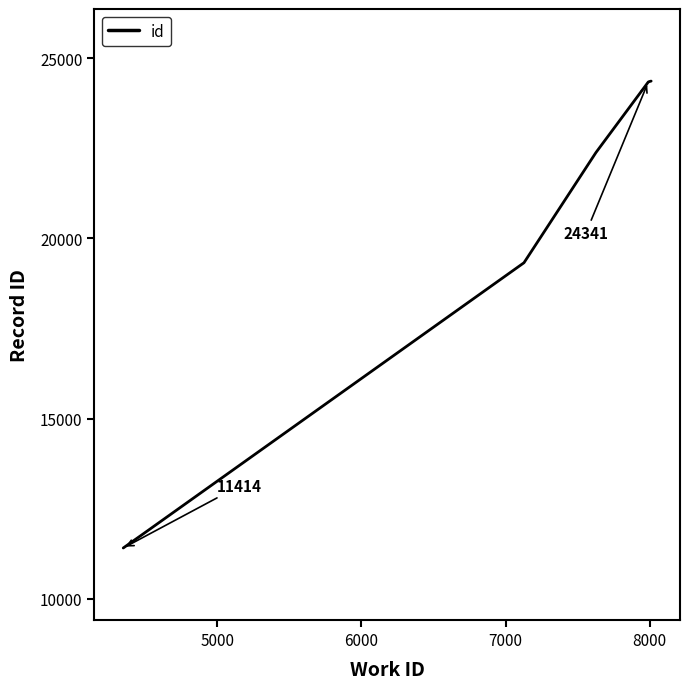

What is the maximum value shown in the chart?

24366